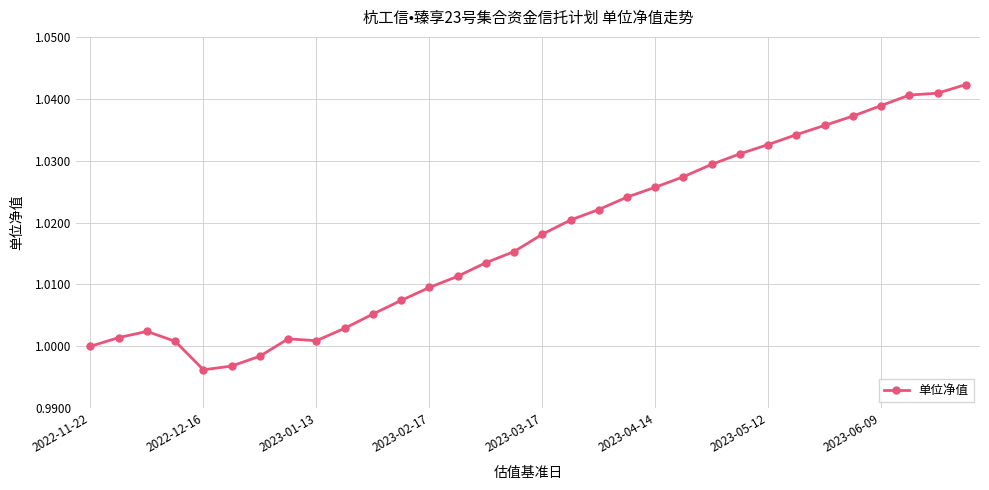

What is the sum of all values?

32.6